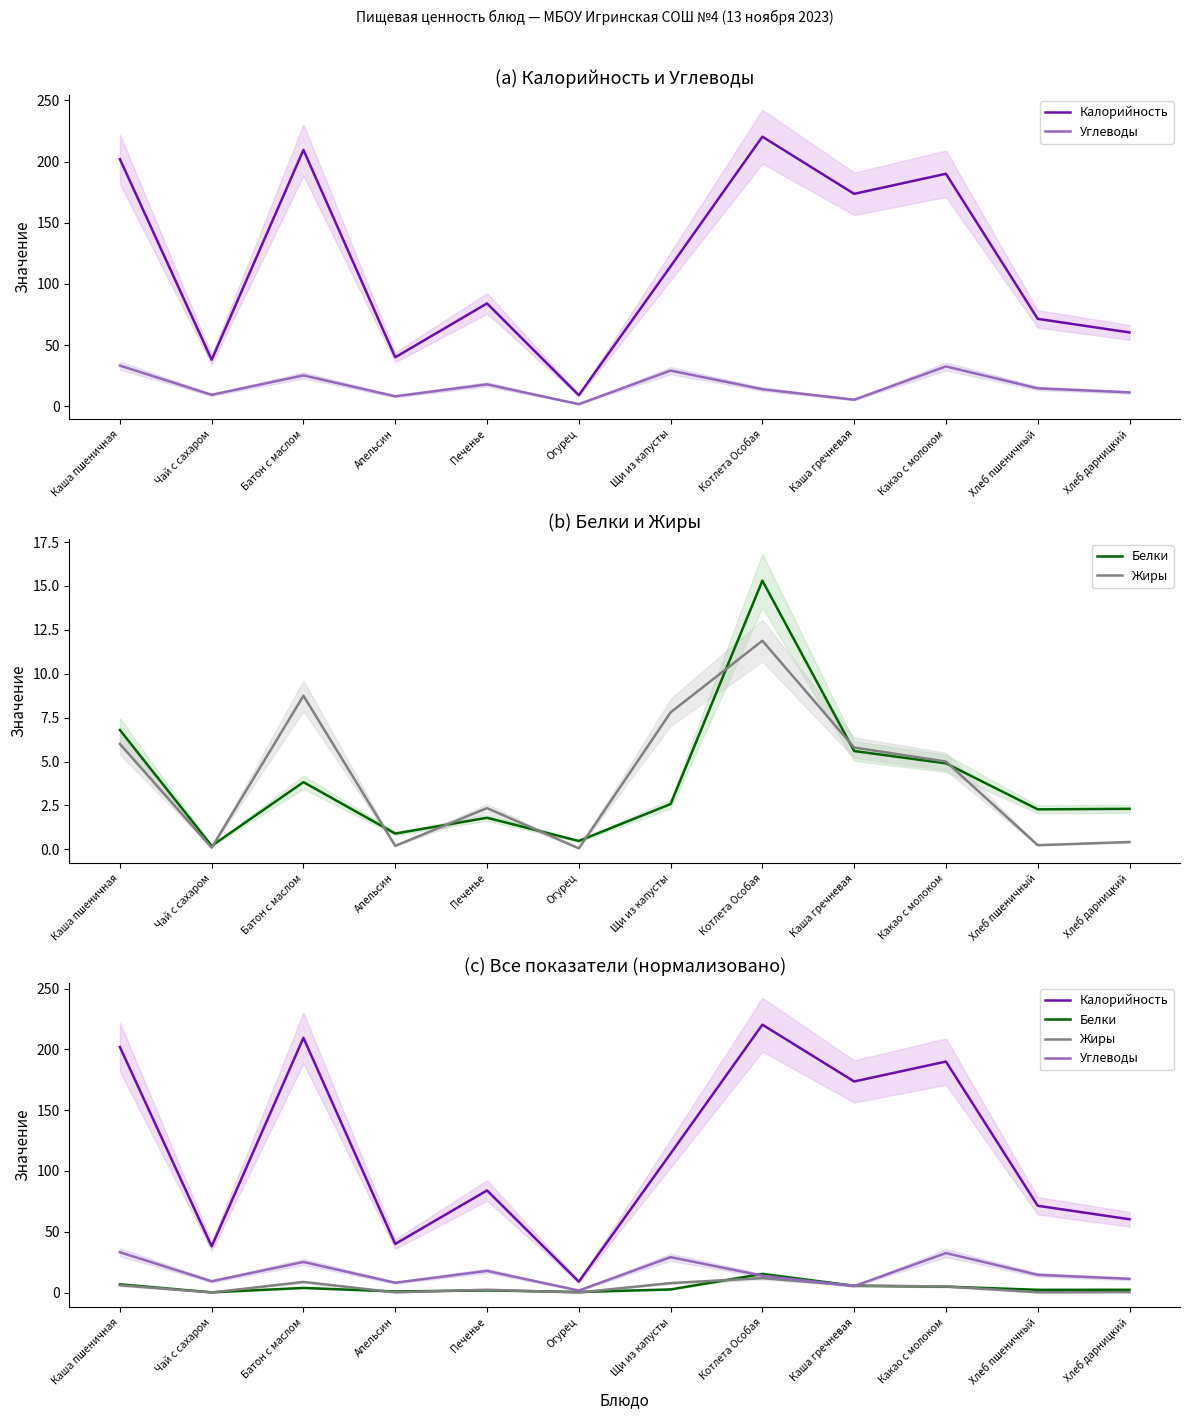

What position from the right is Хлеб дарницкий?

1